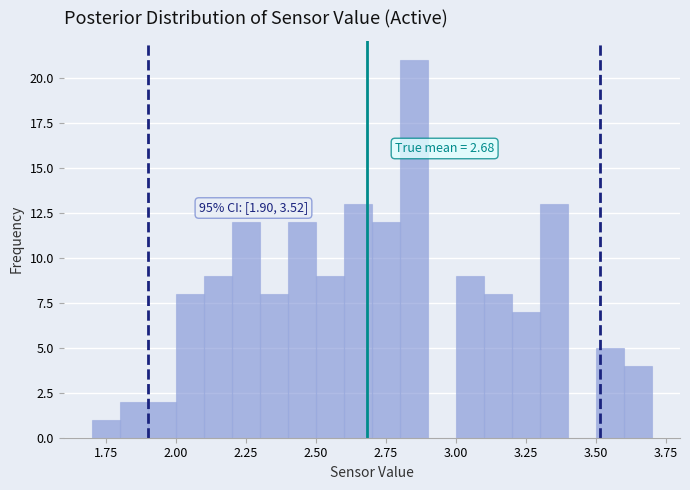

Read against the x-axis, roughly where is the centre of the tallest bar?

2.85